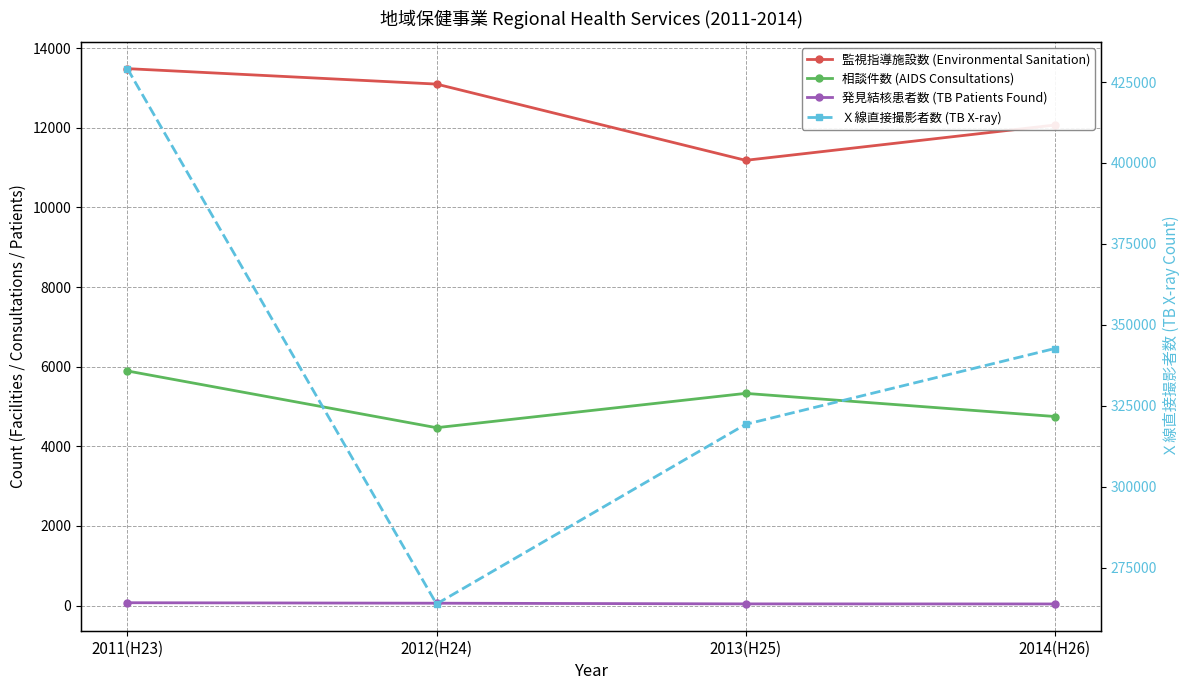

Which label corresponds to the smallest value in the chart?

2014(H26)